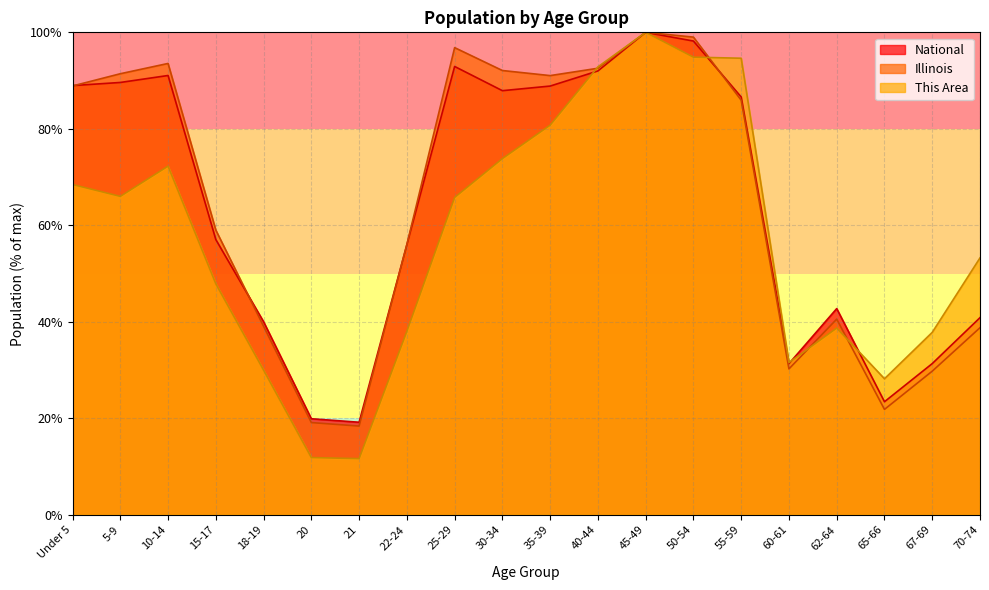

What position from the left is 45-49?

13